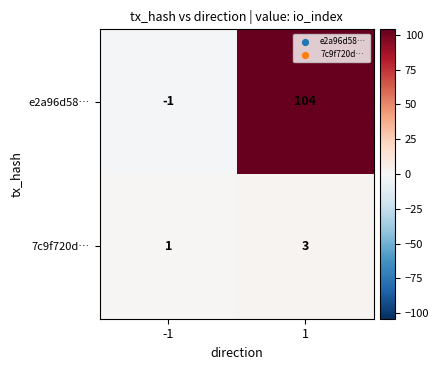

List the labels in order of e2a96d58… value, largest first.

1, -1